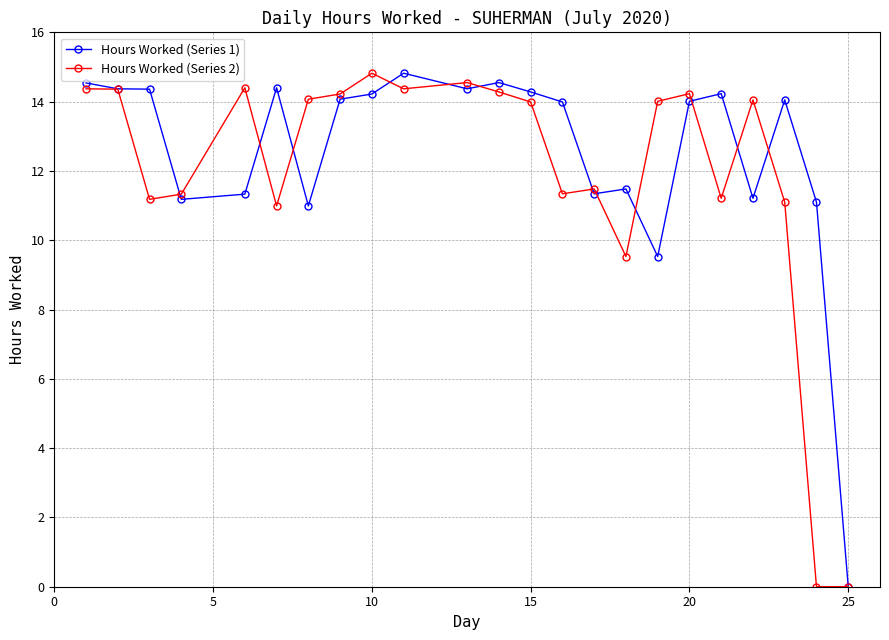

List the series in order of their overall mean, lowest first.

Hours Worked (Series 2), Hours Worked (Series 1)